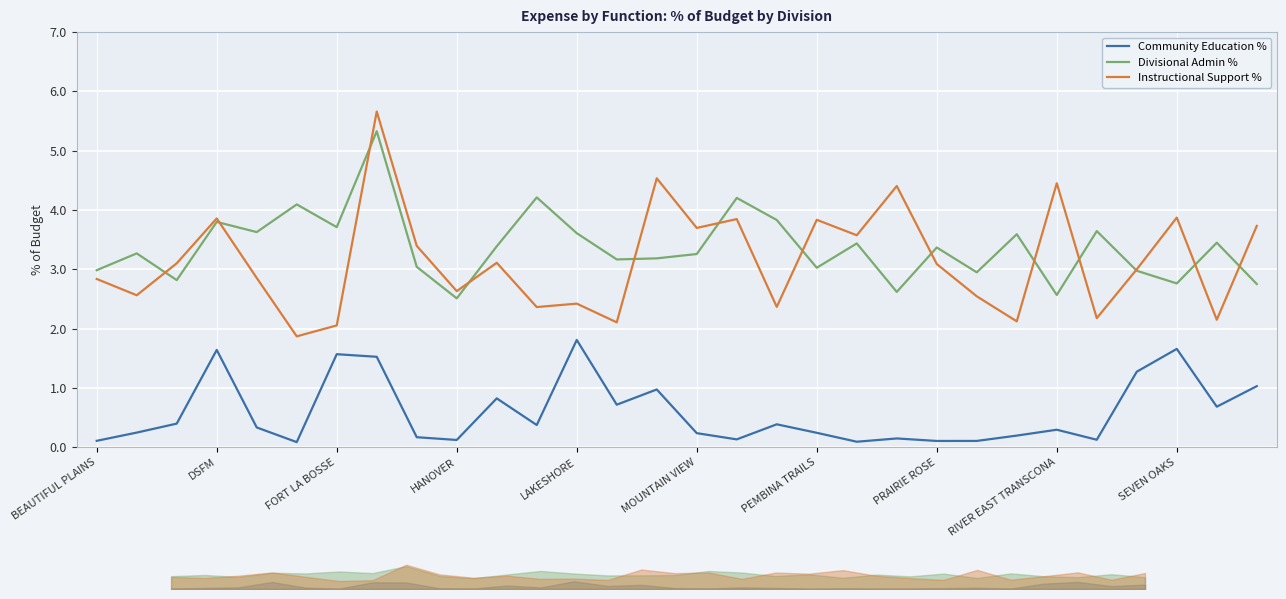

In Divisional Admin %, how many points are lower than both neighbors (excluding endpoints)?

10